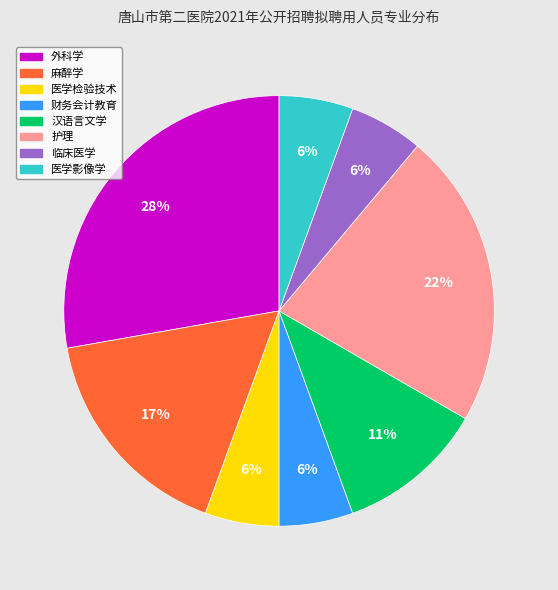

Combined, do 汉语言文学 and 外科学 account for over 50%?

No